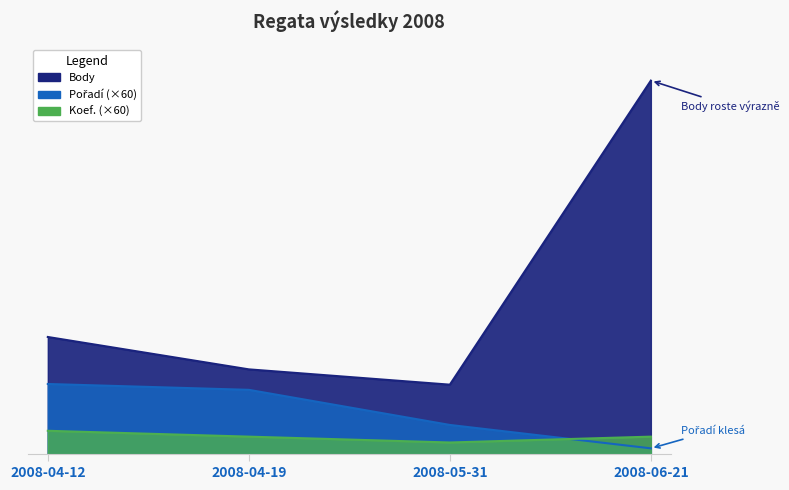

Which series ends up on top after the final intersection of Koef. and Pořadí?

Koef.